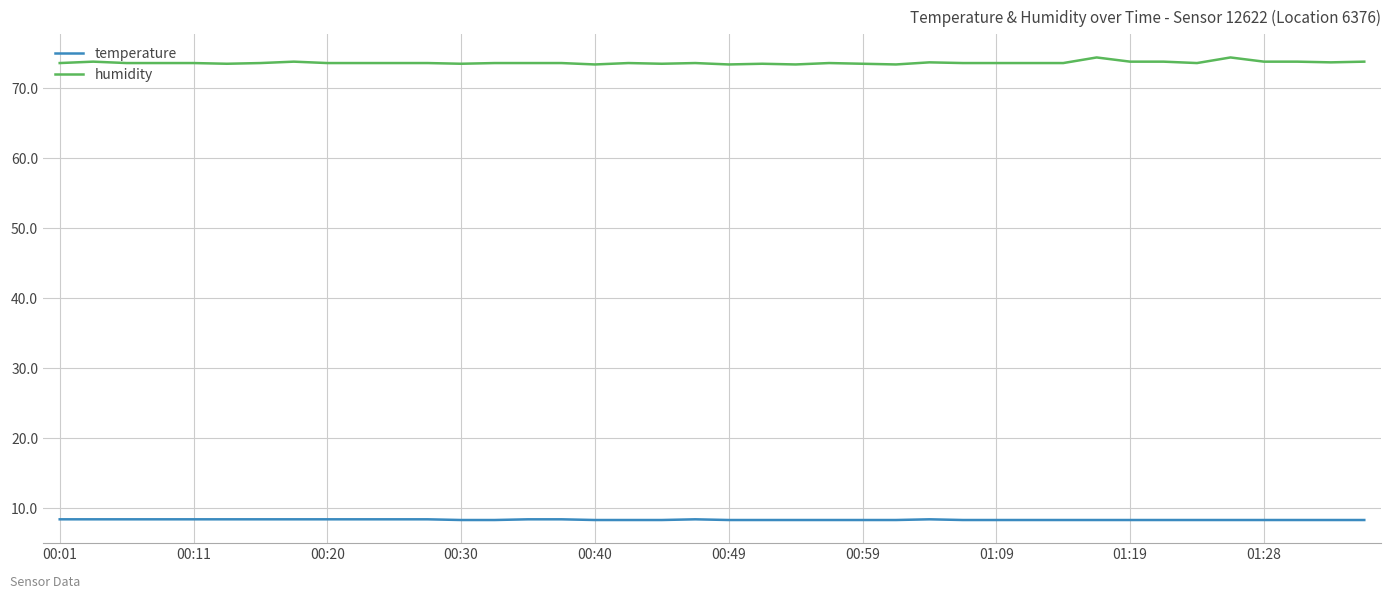

What is the lowest value of the temperature series?

8.3